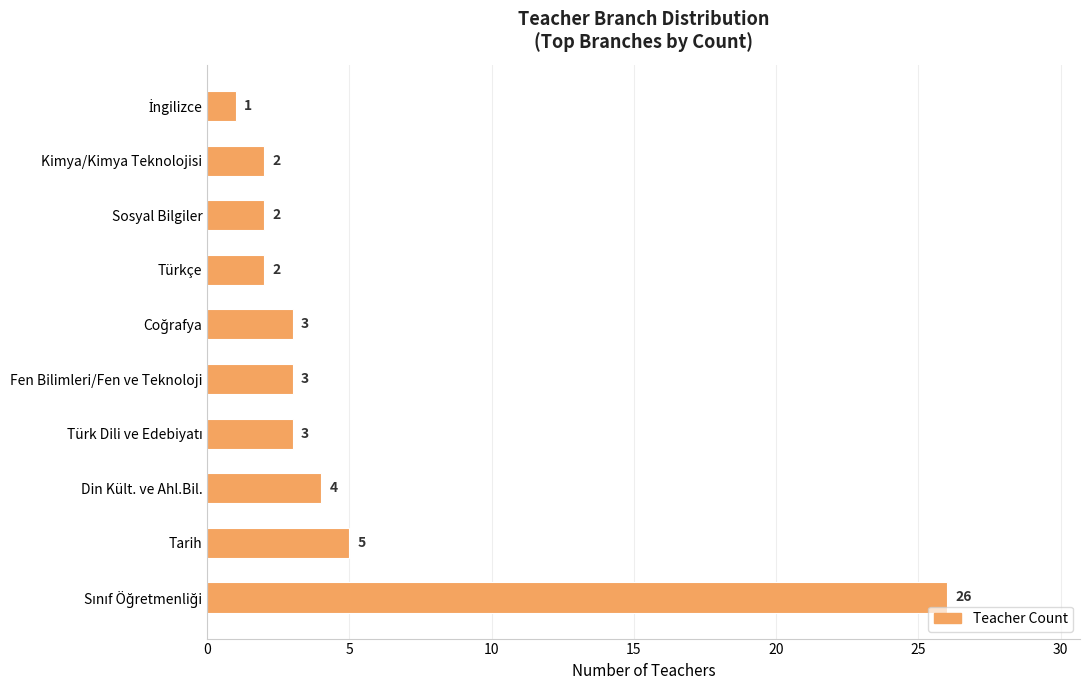

What is the greatest value displayed?

26